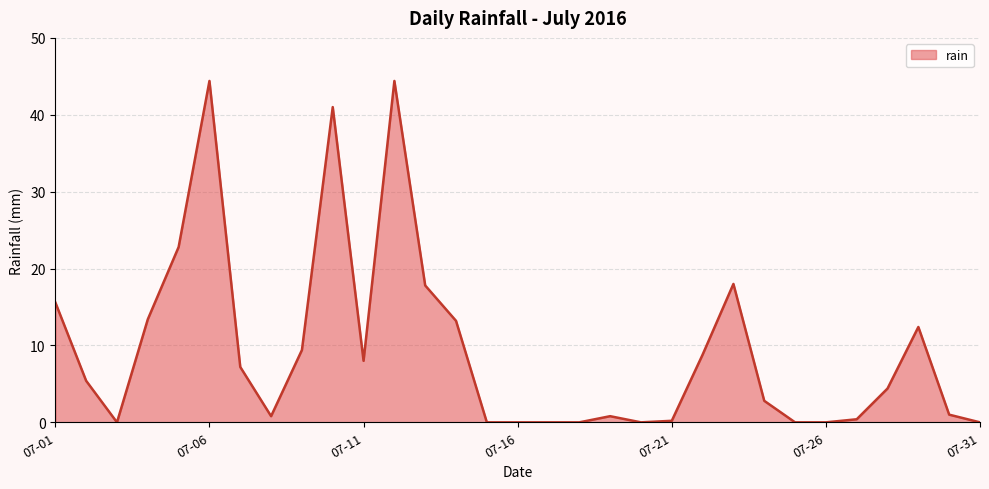

What is the difference between the maximum and minimum values?

44.4